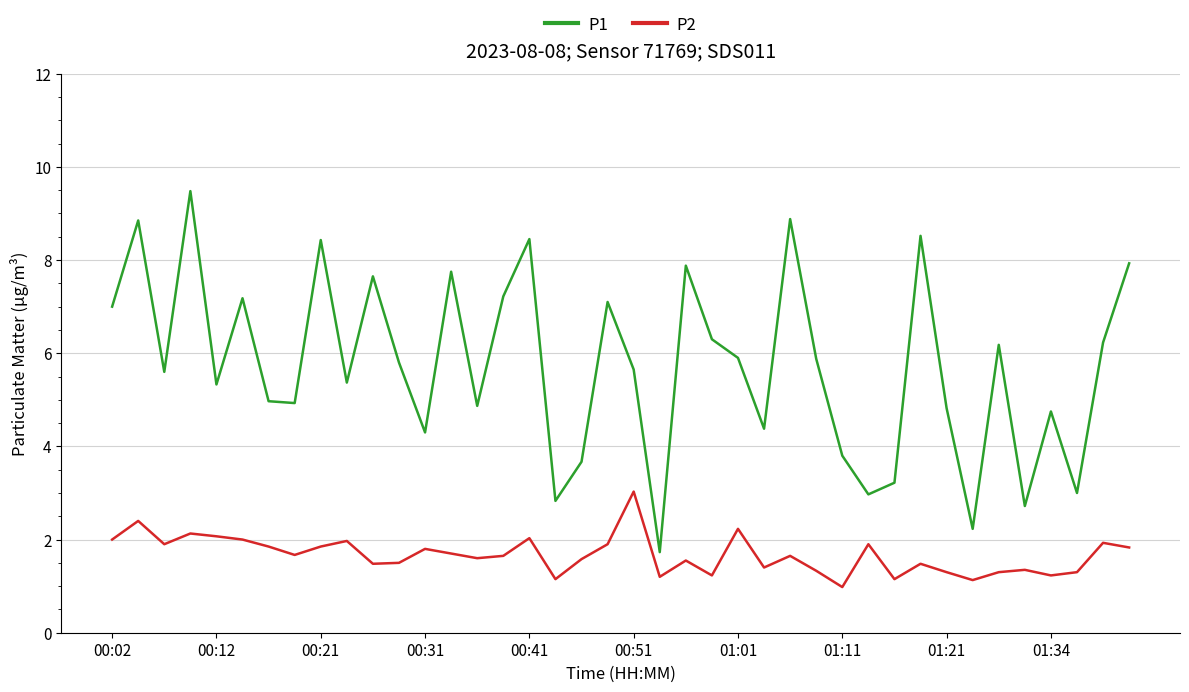

True or false: P1 and P2 intersect in this chart.

False